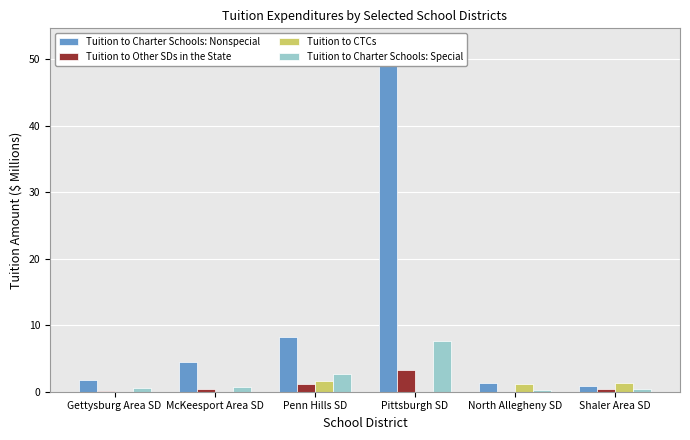

How many values in Tuition to CTCs are above zero?

4